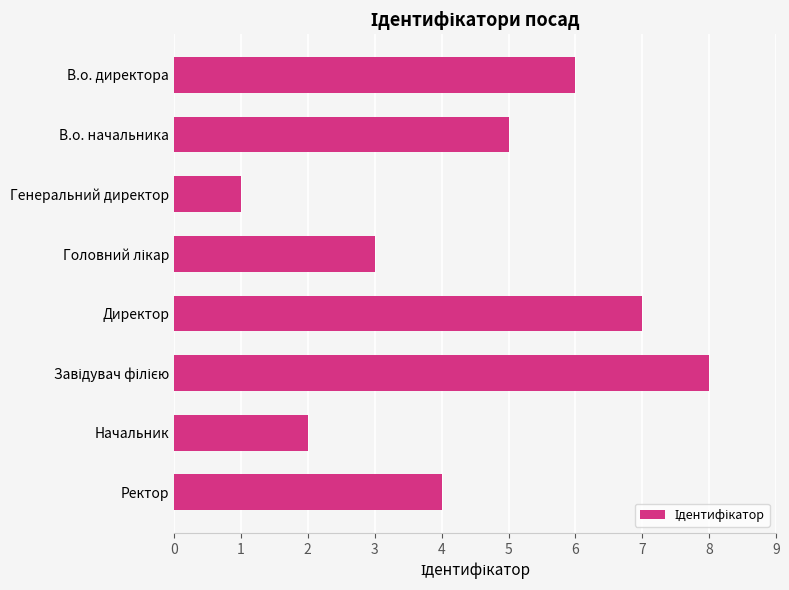

What is the difference between the second highest and second lowest values?

5